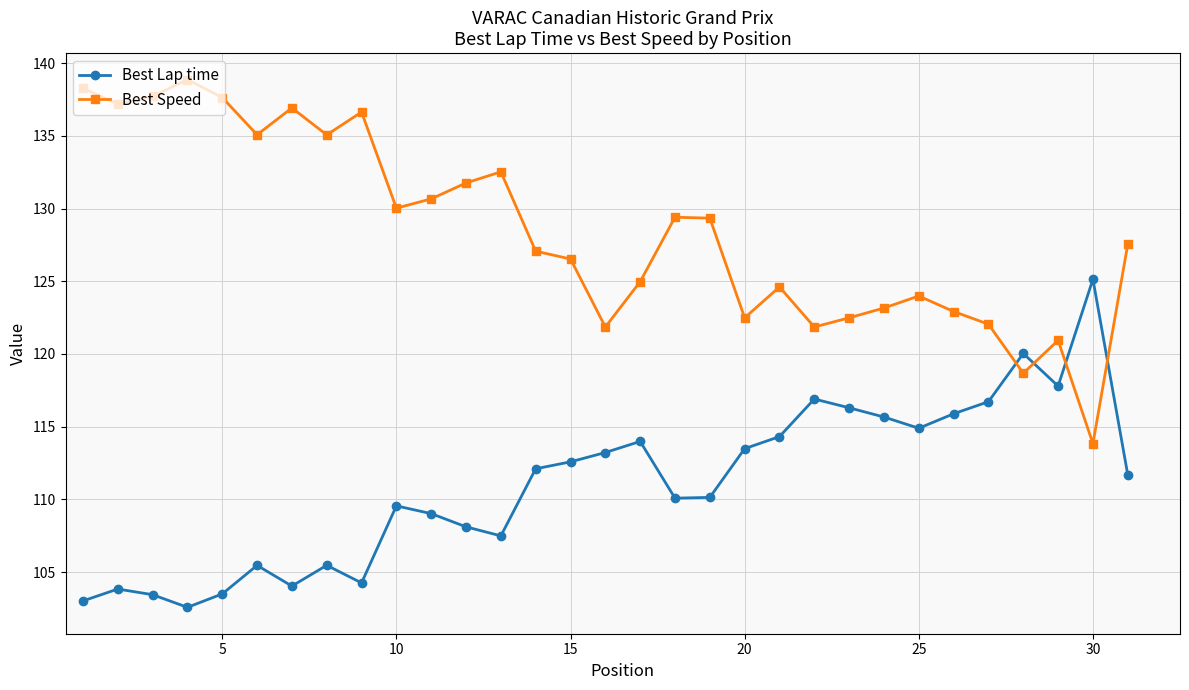

How many times do Best Speed and Best Lap time cross each other?

4